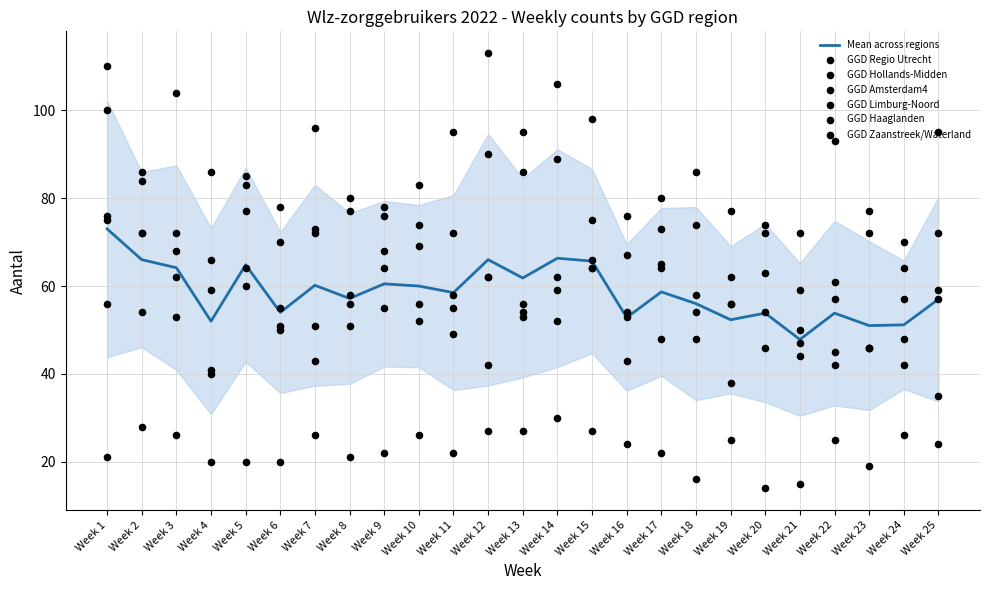

Is the value of GGD Regio Utrecht at Week 17 greater than the value of GGD Hollands-Midden at Week 16?

No